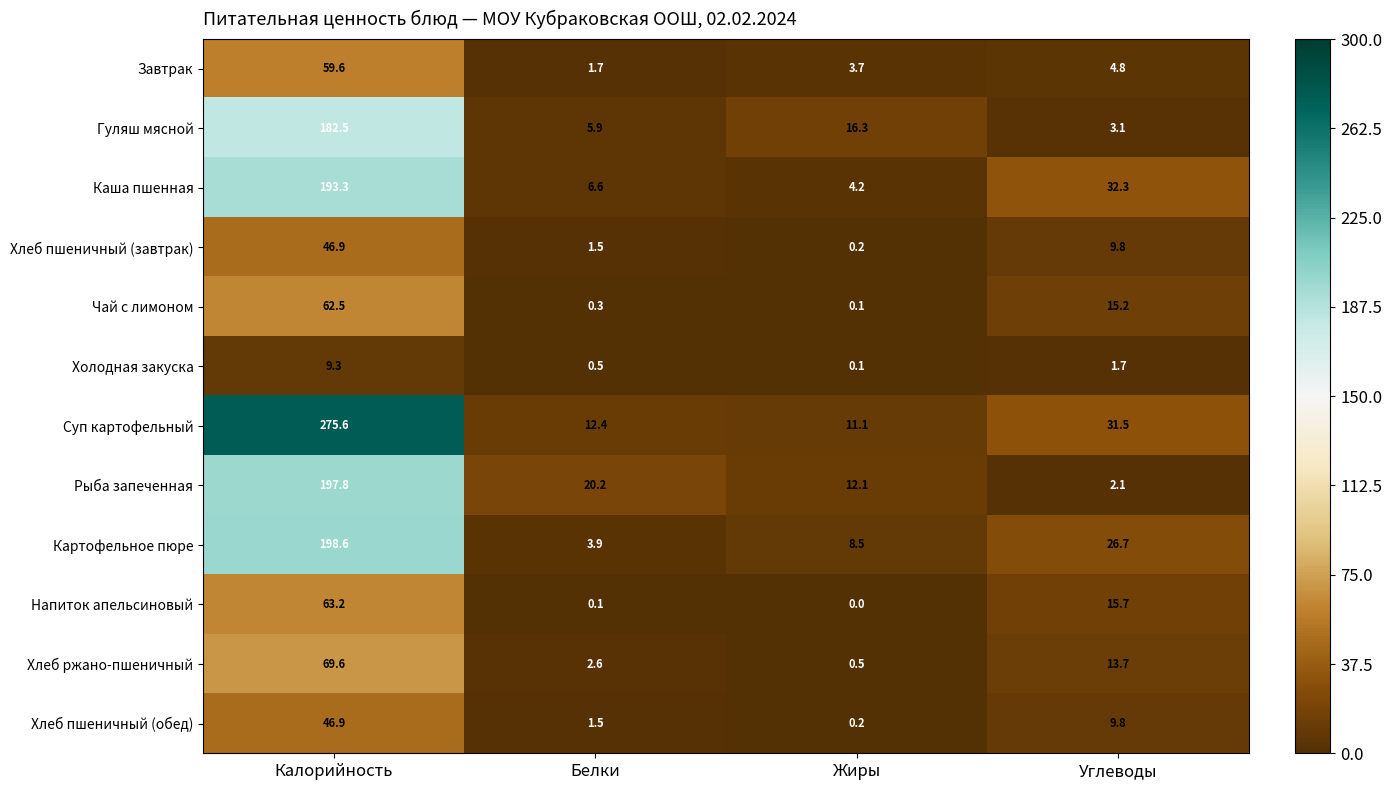

How many distinct data groups are displayed?

12